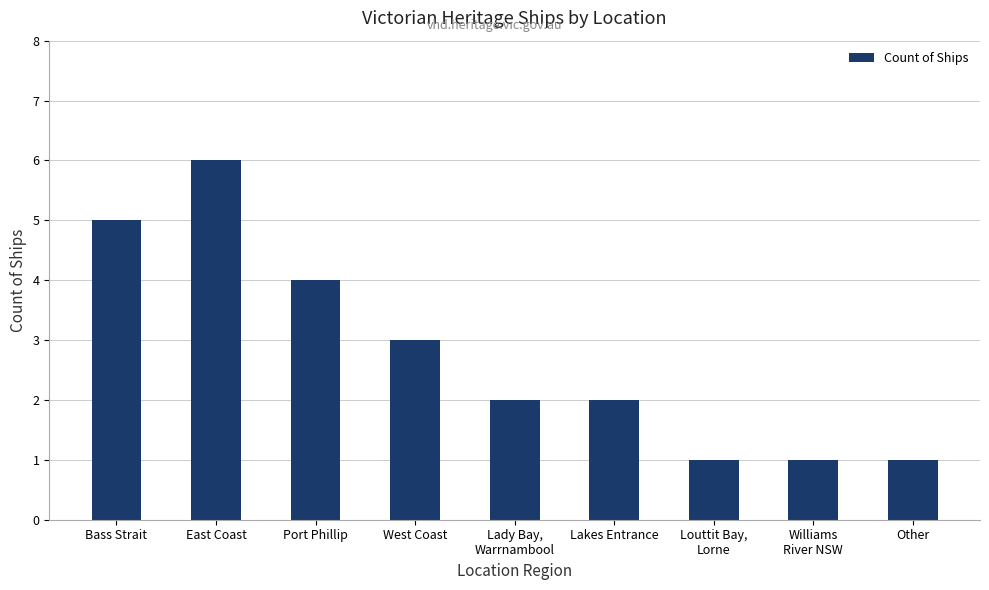

Between Other and Bass Strait, which is larger?

Bass Strait